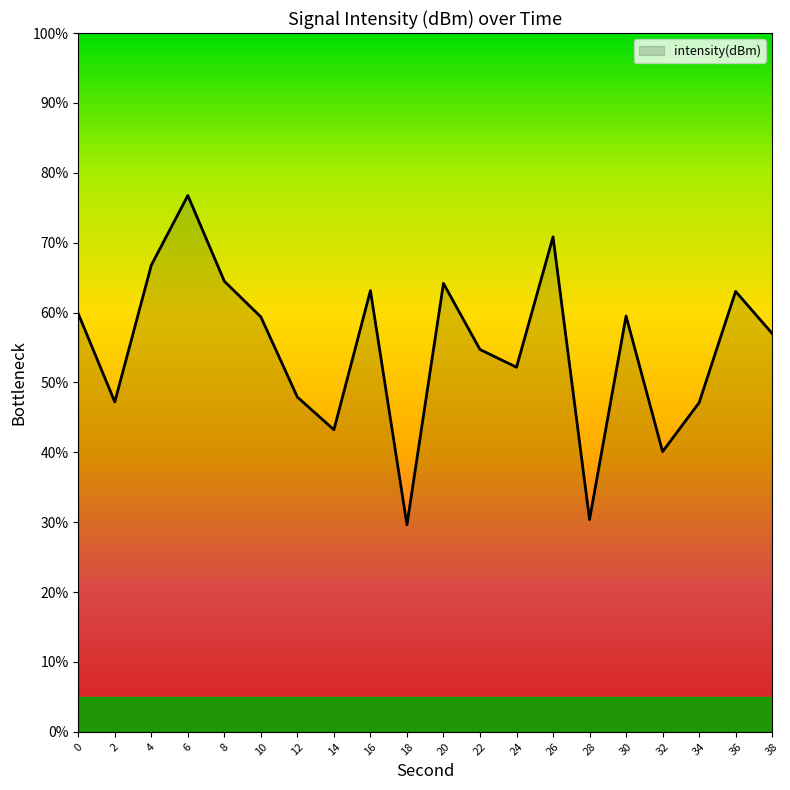

Is it true that the value at 34 is 11.8?

False